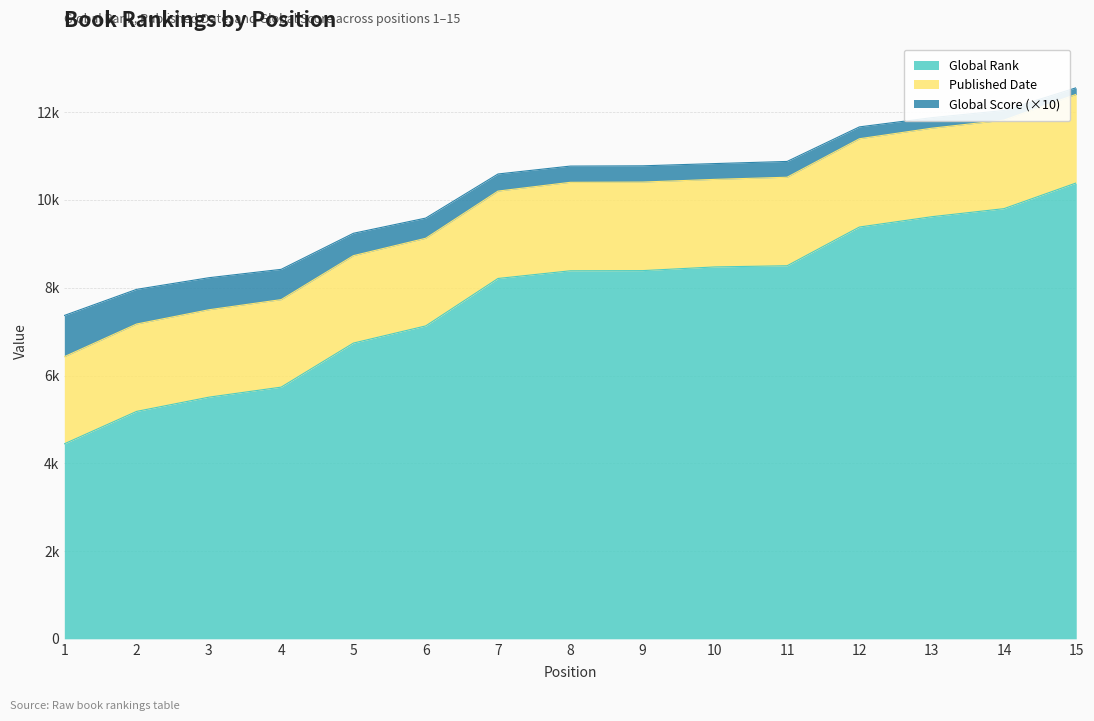

True or false: Global Score and Global Rank intersect in this chart.

False